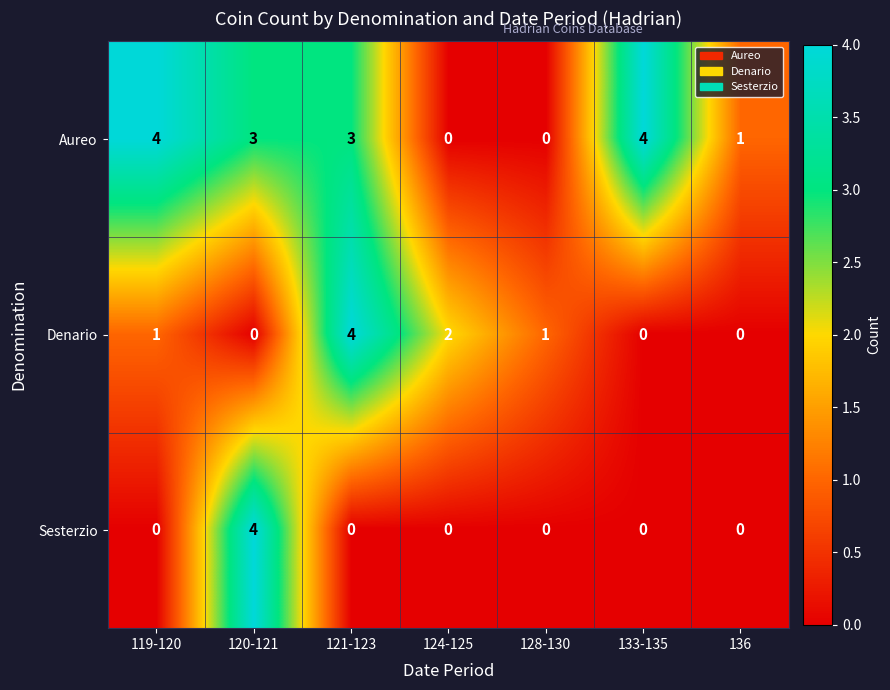

How many categories are shown in the chart?

7